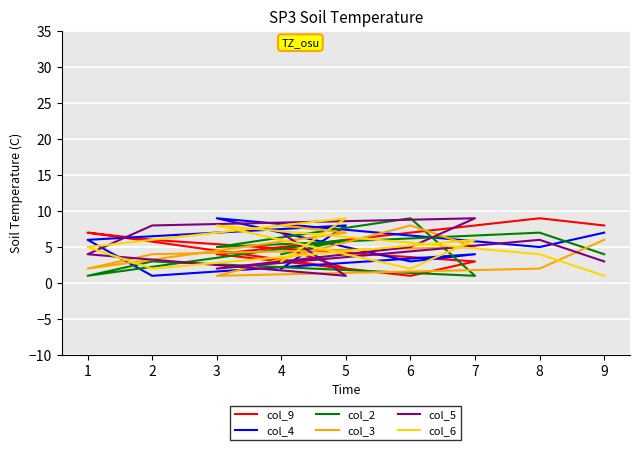

What are all the series names shown in the legend?

col_9, col_4, col_2, col_3, col_5, col_6